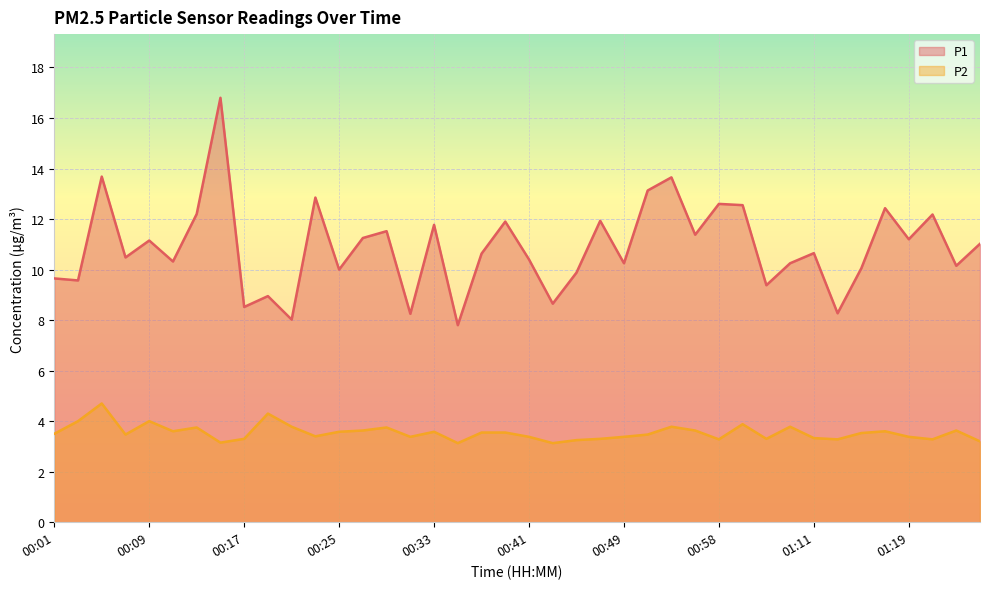

What is the difference between the highest and lowest values at 00:51?

9.7